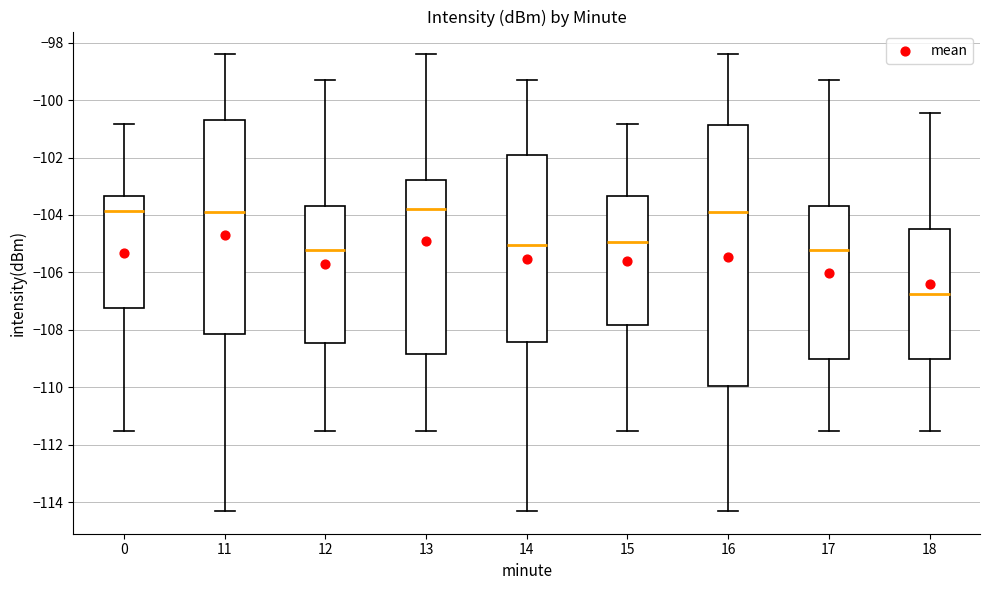

Reading left to right, read every box against the y-axis: the position of its median line, the range the box covers, and the ends of its whiskers. The values are not printed on the chart, so give them approximately, as read against the axis.

0: median -103.8, box -107.2 to -103.4, whiskers -111.6 to -100.8
11: median -103.8, box -108.2 to -100.6, whiskers -114.4 to -98.4
12: median -105.2, box -108.4 to -103.6, whiskers -111.6 to -99.2
13: median -103.8, box -108.8 to -102.8, whiskers -111.6 to -98.4
14: median -105.0, box -108.4 to -102.0, whiskers -114.4 to -99.2
15: median -105.0, box -107.8 to -103.4, whiskers -111.6 to -100.8
16: median -103.8, box -110.0 to -100.8, whiskers -114.4 to -98.4
17: median -105.2, box -109.0 to -103.6, whiskers -111.6 to -99.2
18: median -106.8, box -109.0 to -104.4, whiskers -111.6 to -100.4